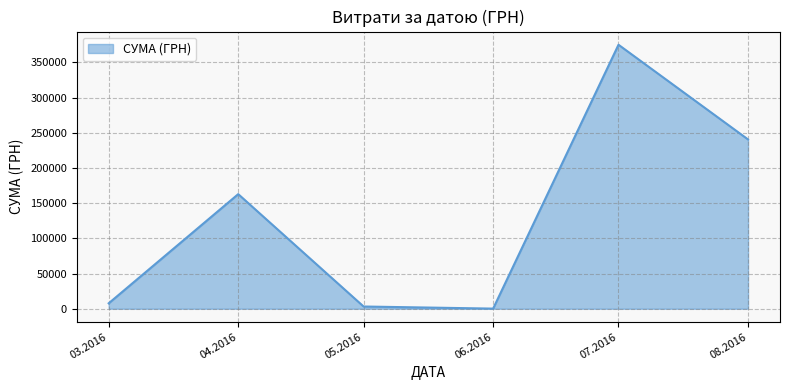

How many interior local valleys (lower than both neighbors) does the data have?

1